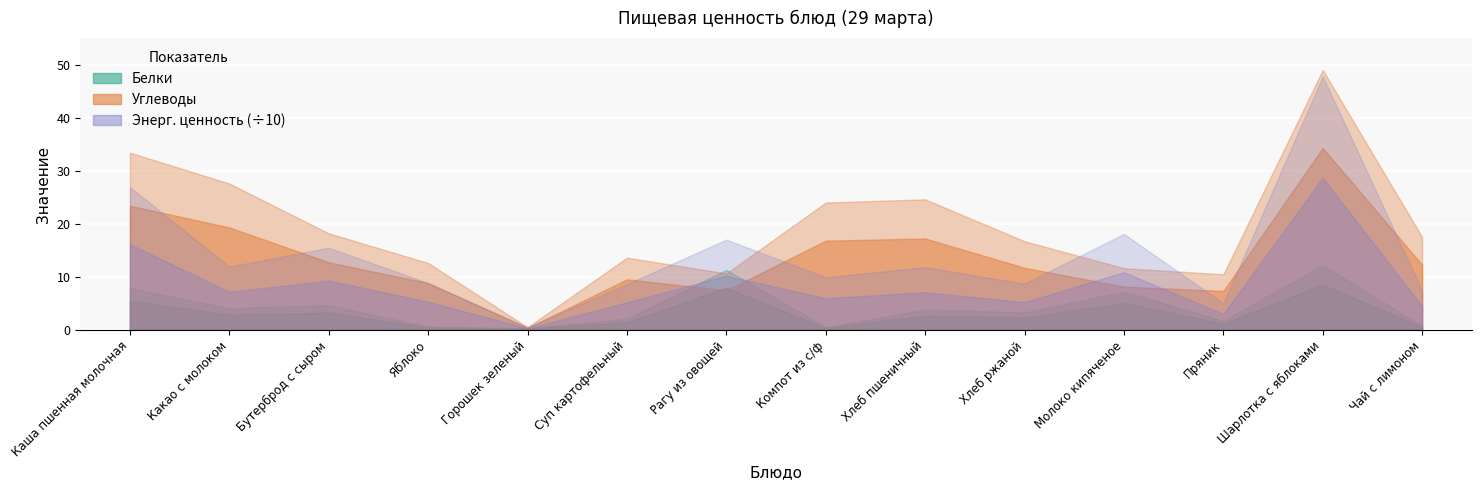

What is the maximum value for Белки?

12.2